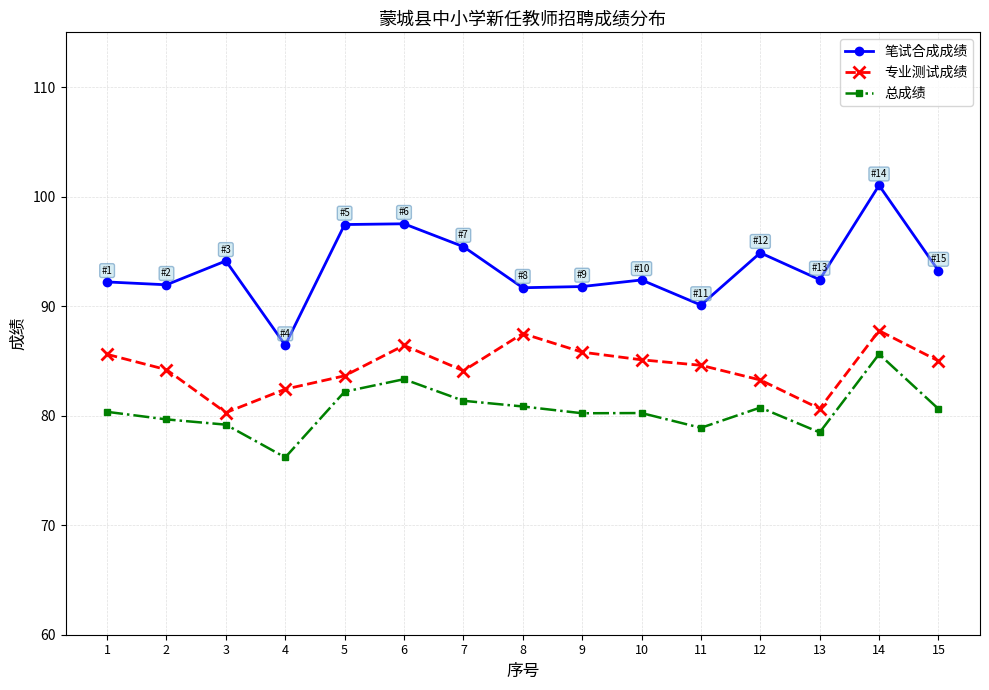

True or false: 笔试合成成绩 and 总成绩 intersect in this chart.

False